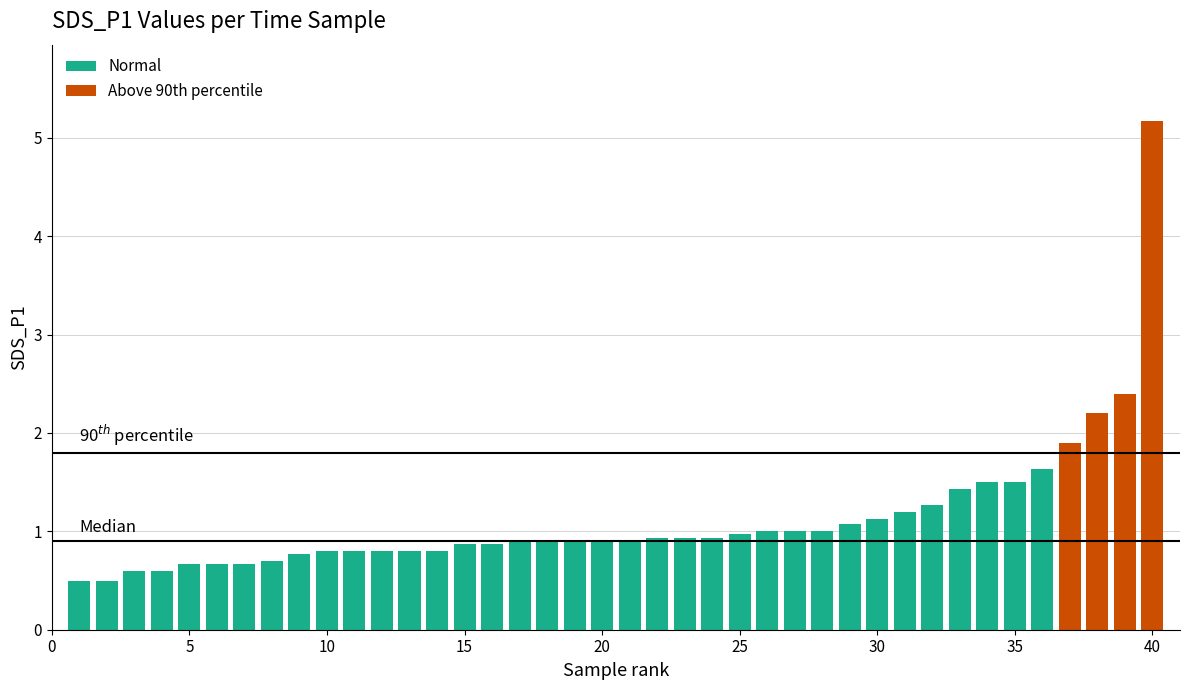

What is the value of the 10th bar from the left?

0.8